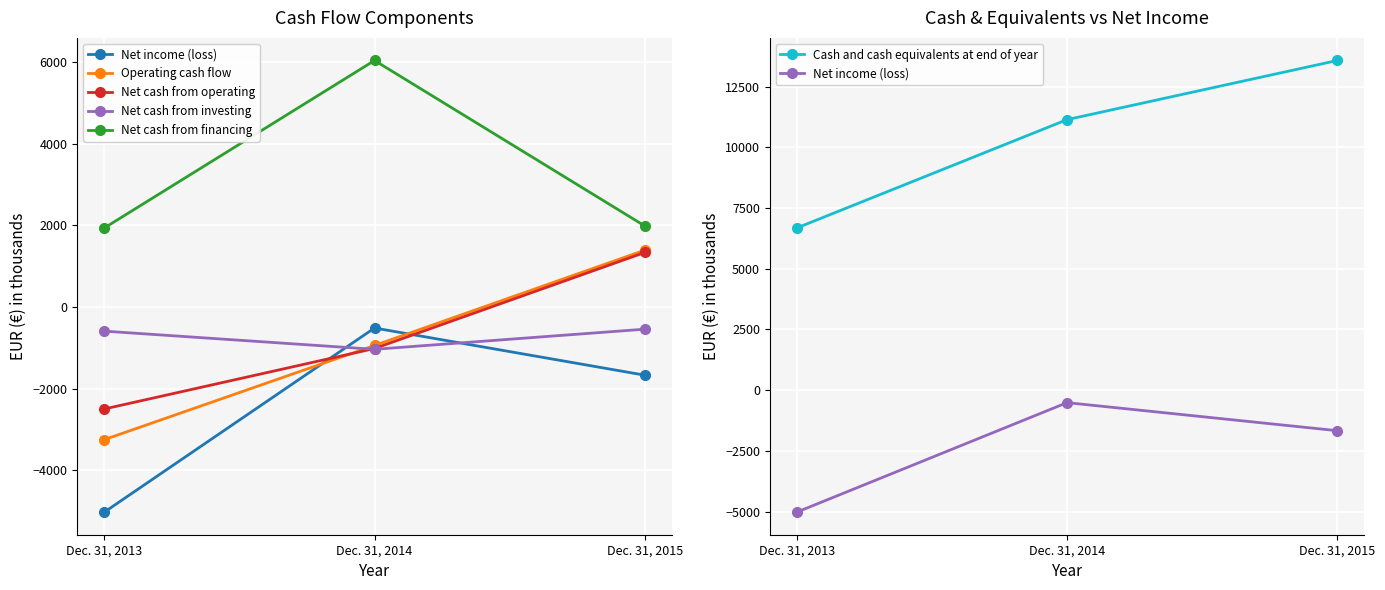

What is the difference between the second highest and minimum values in the Net cash from operating series?

1481